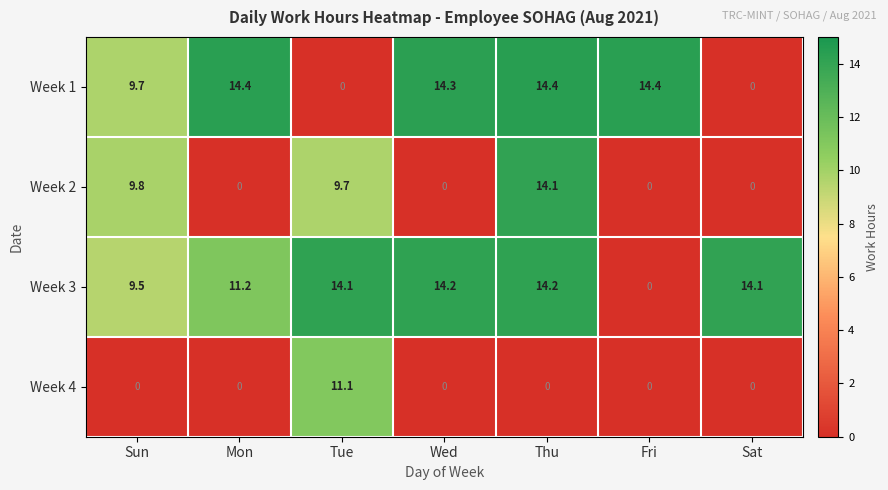

At which category is the sum across all series the highest?

Thu